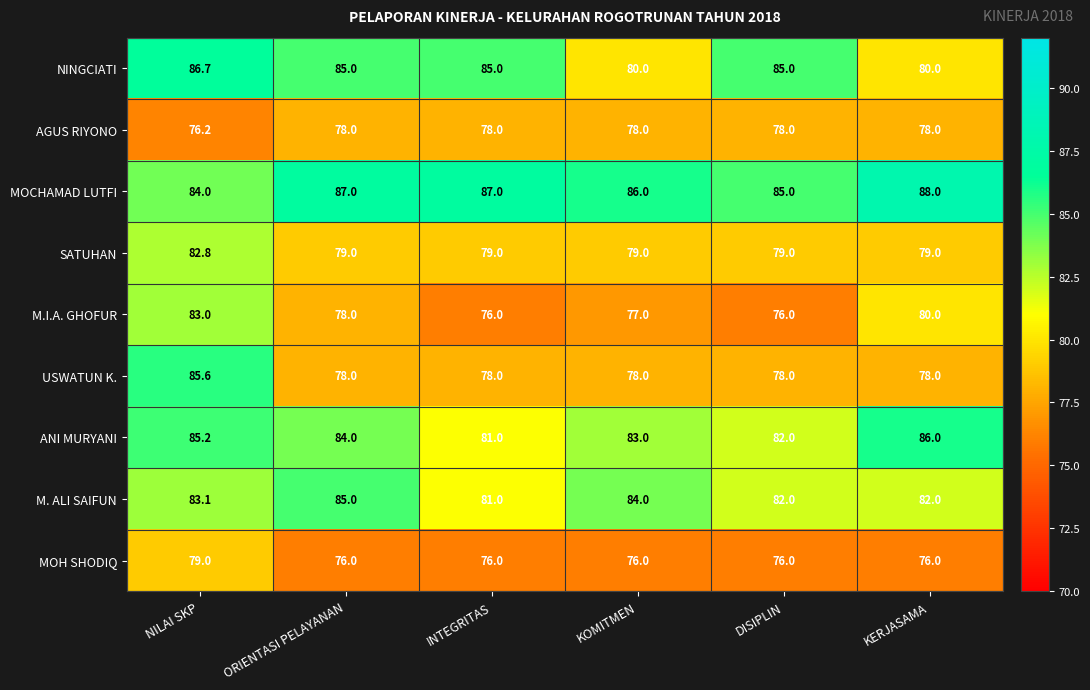

What is the difference between the highest and lowest values at NILAI SKP?

10.5